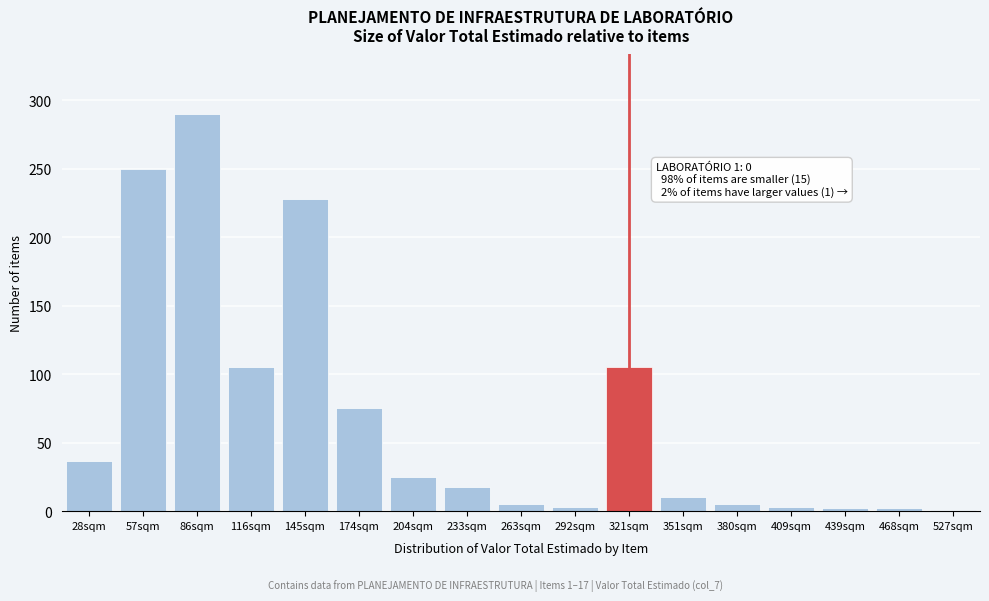

True or false: the data shows 29 at 233sqm.

False